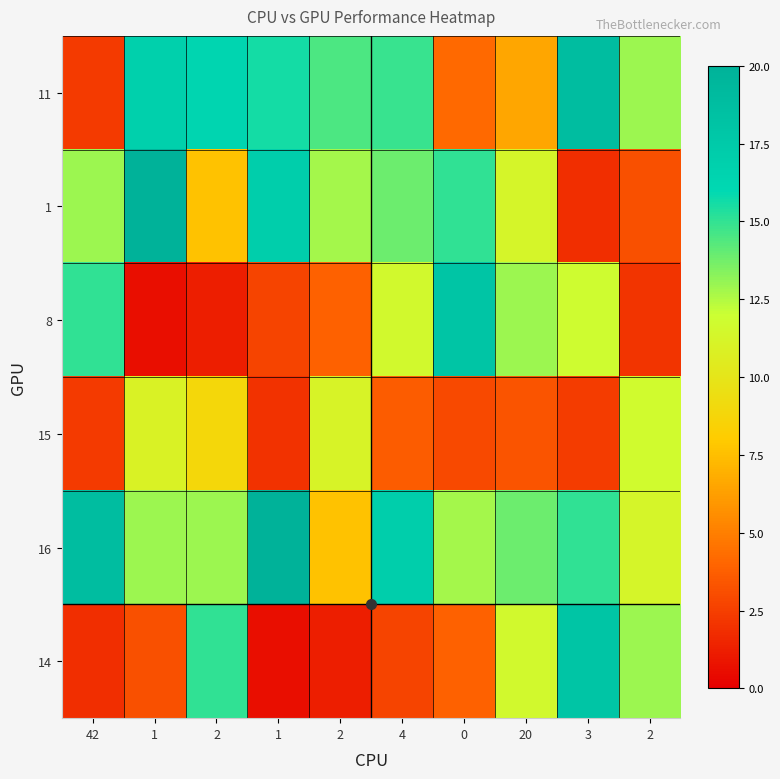

At which category is the sum across all series the highest?

3